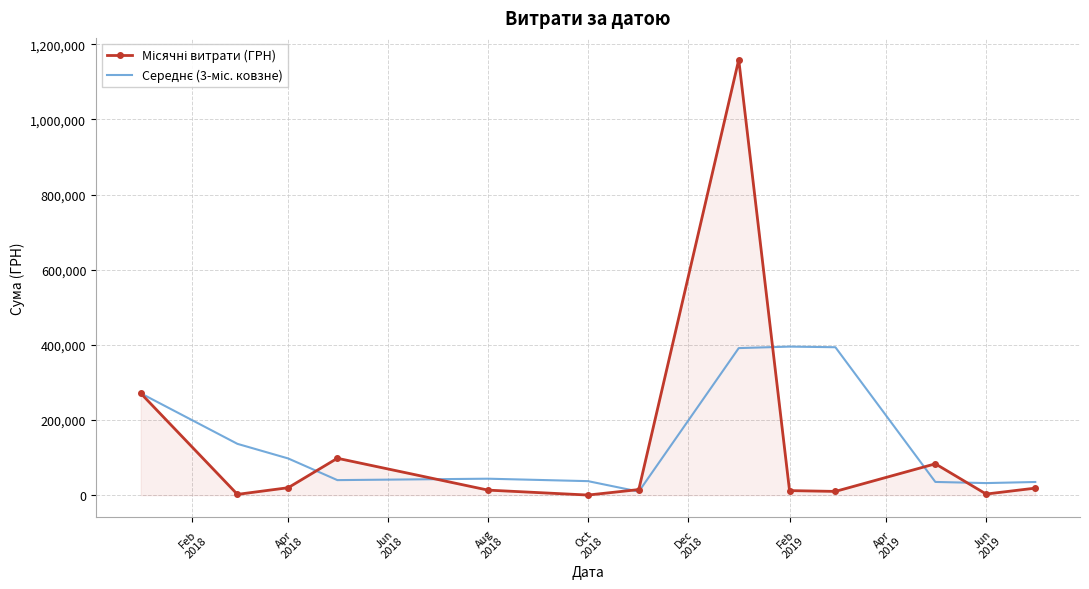

What is the maximum value shown in the chart?

1158846.5